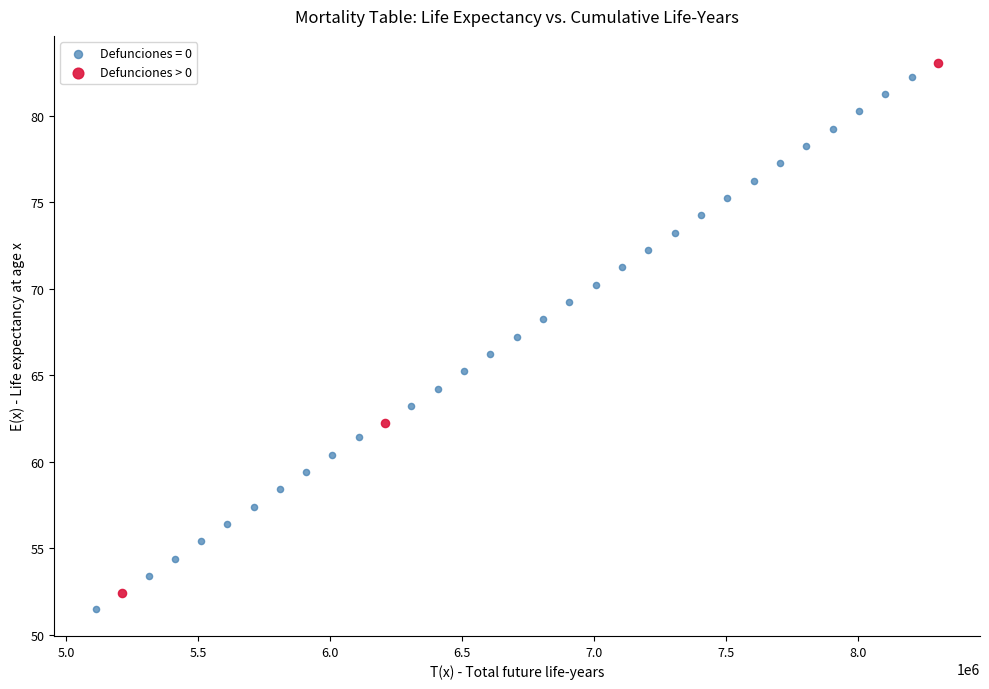

What are all the series names shown in the legend?

Defunciones = 0, Defunciones > 0